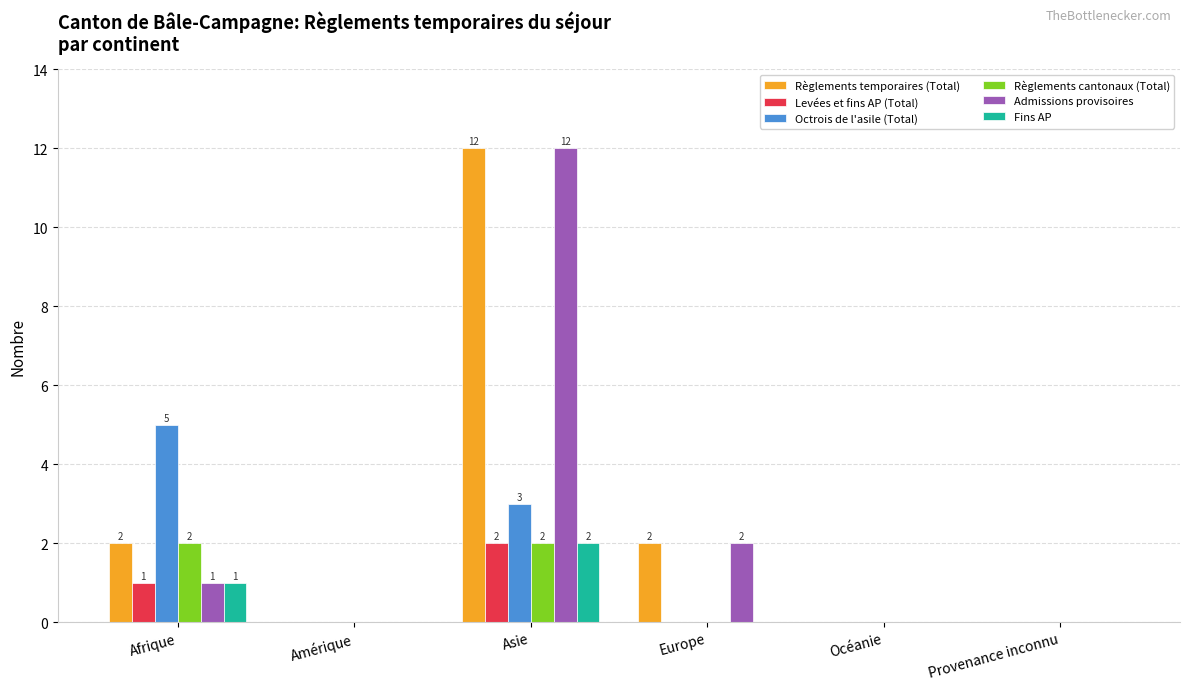

What is the sum of all Règlements temporaires (Total) values?

16